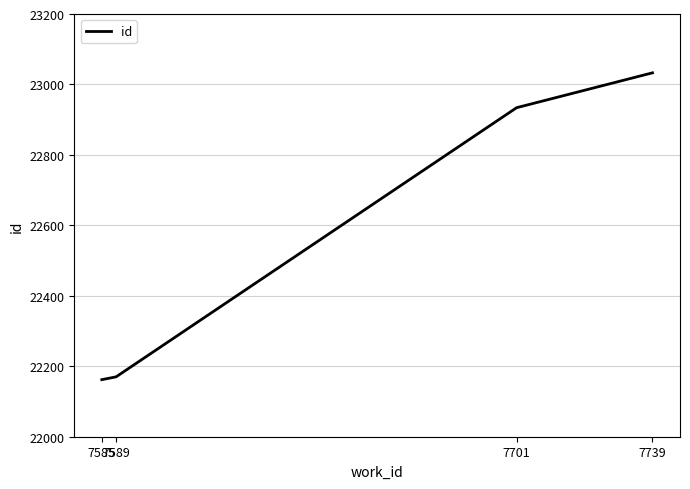

Approximately how many times larger is the value at 7701 compared to 7589?

1.0